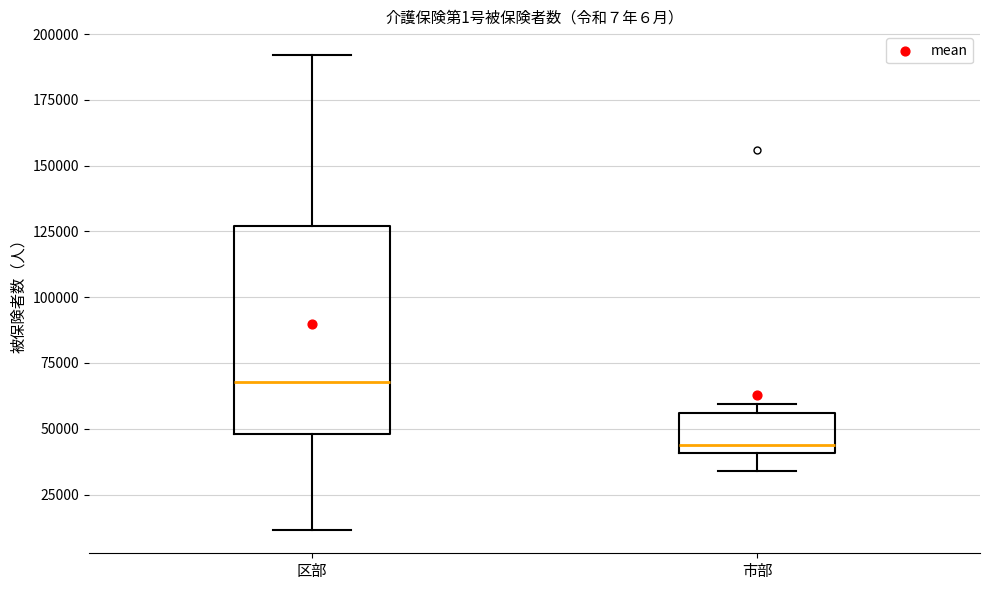

Which box is the tallest, from its lower edge to its upper edge?

区部